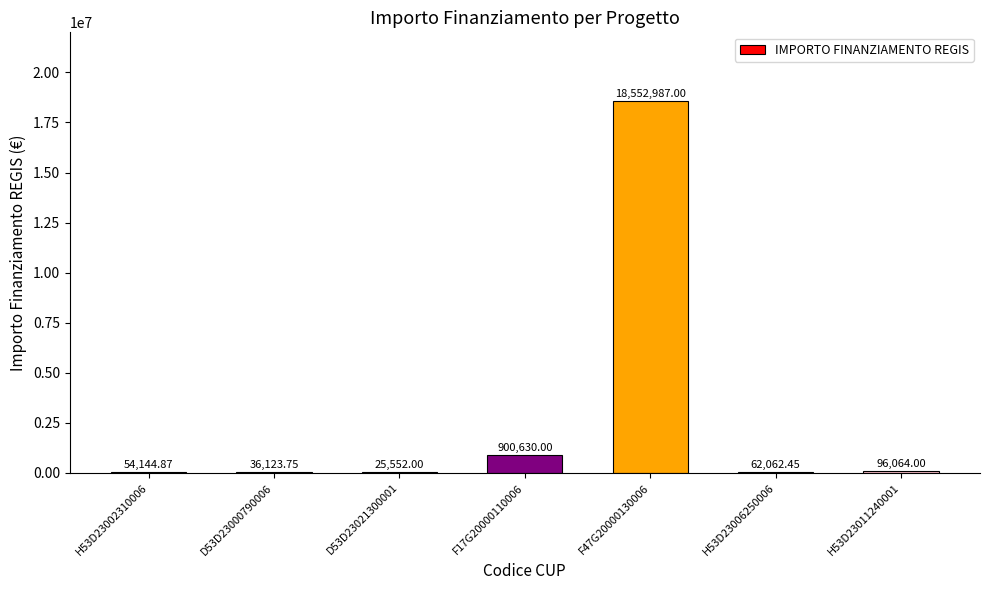

The chart shows a value of 8346384.6 at F47G20000130006. True or false?

False